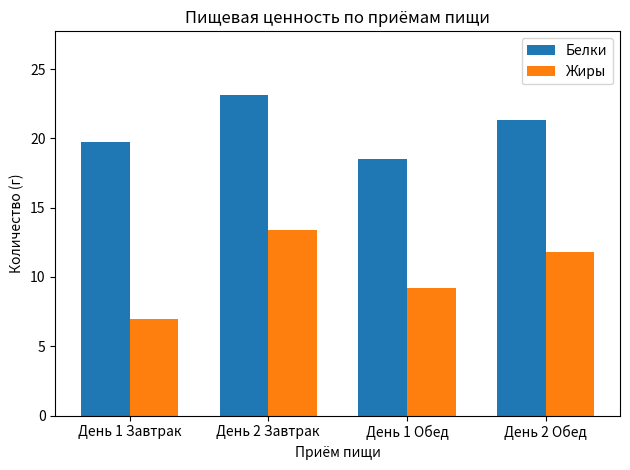

How many series are shown in this chart?

2